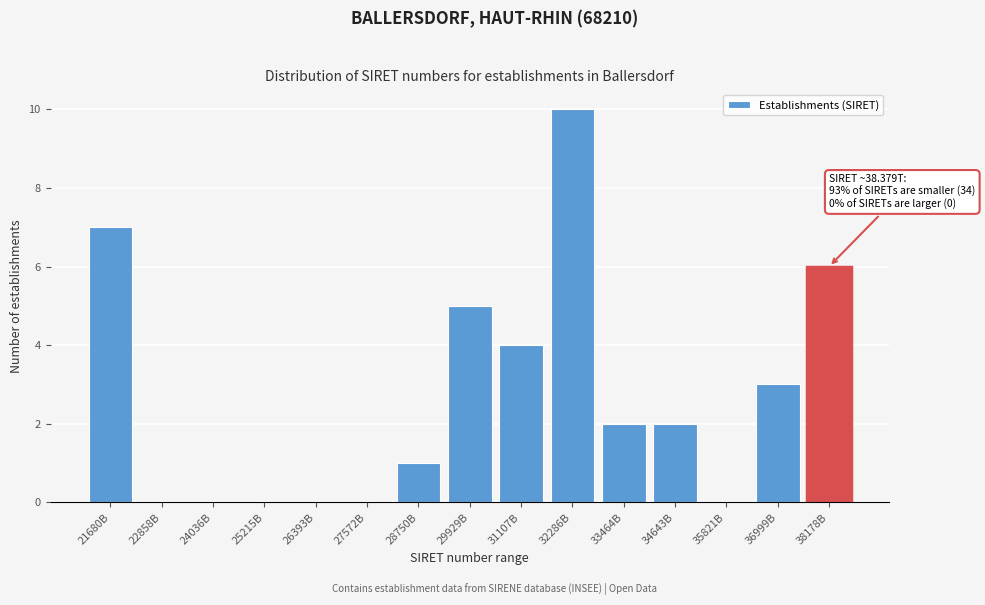

Reading left to right, what are all the values shown in this chart?

21680B=7	22858B=0	24036B=0	25215B=0	26393B=0	27572B=0	28750B=1	29929B=5	31107B=4	32286B=10	33464B=2	34643B=2	35821B=0	36999B=3	38178B=6